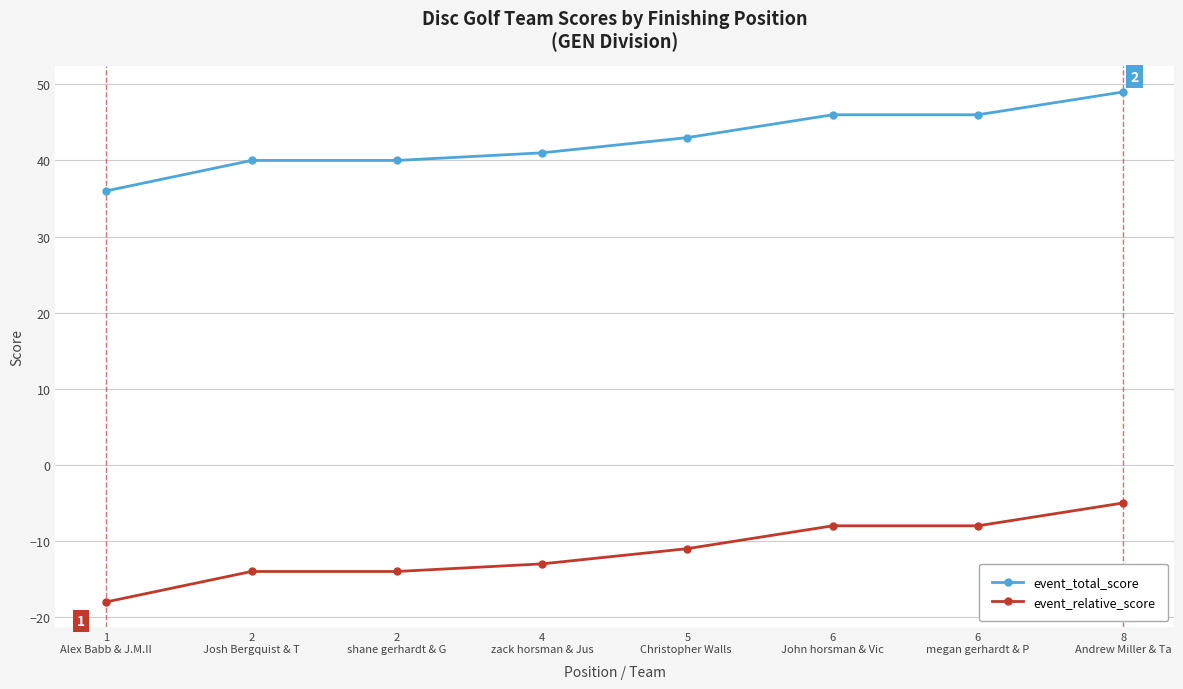

At how many categories does at least one series exceed 45?

3